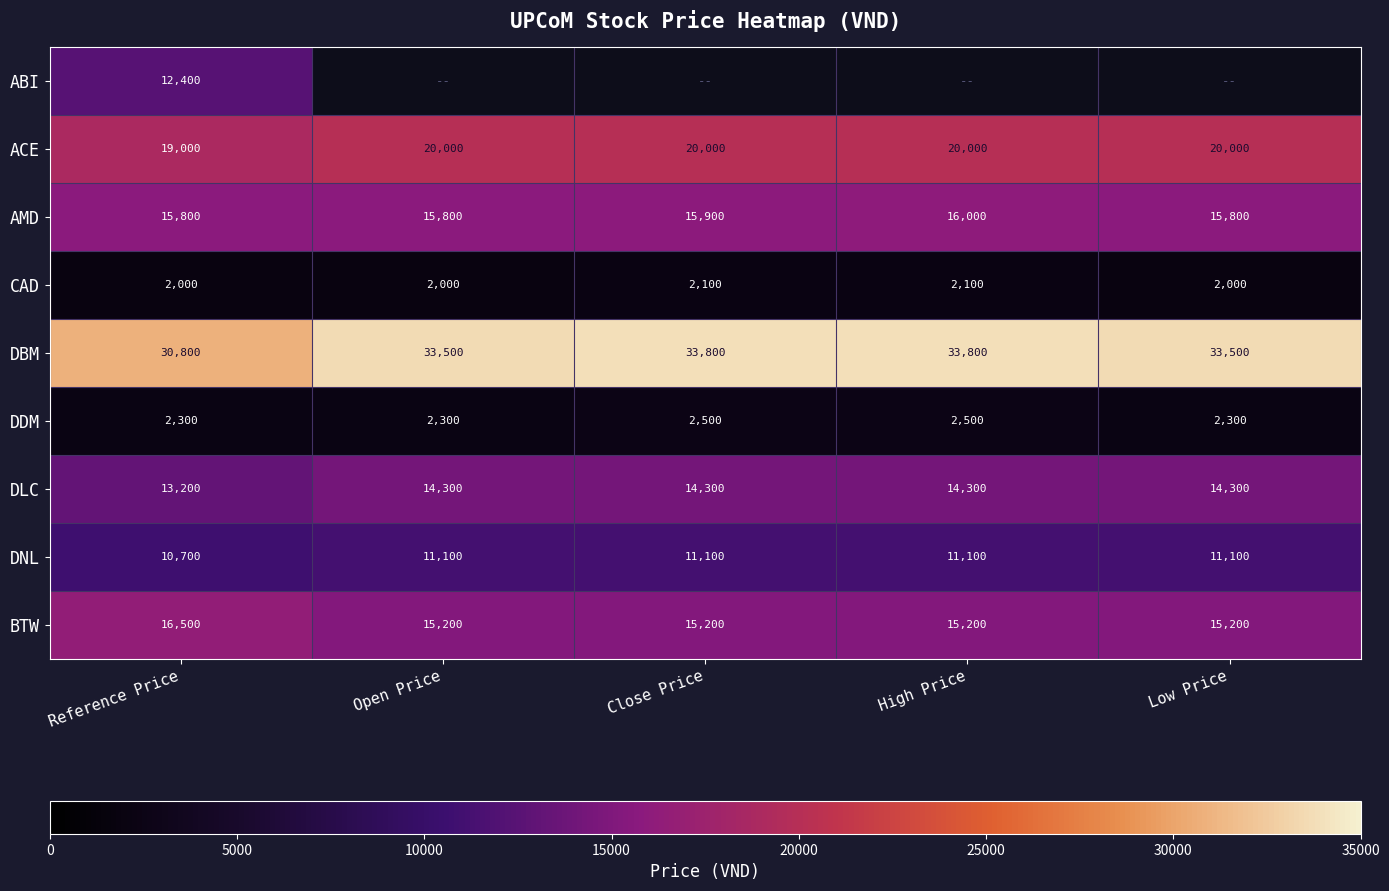

What is the minimum value for DLC?

13200